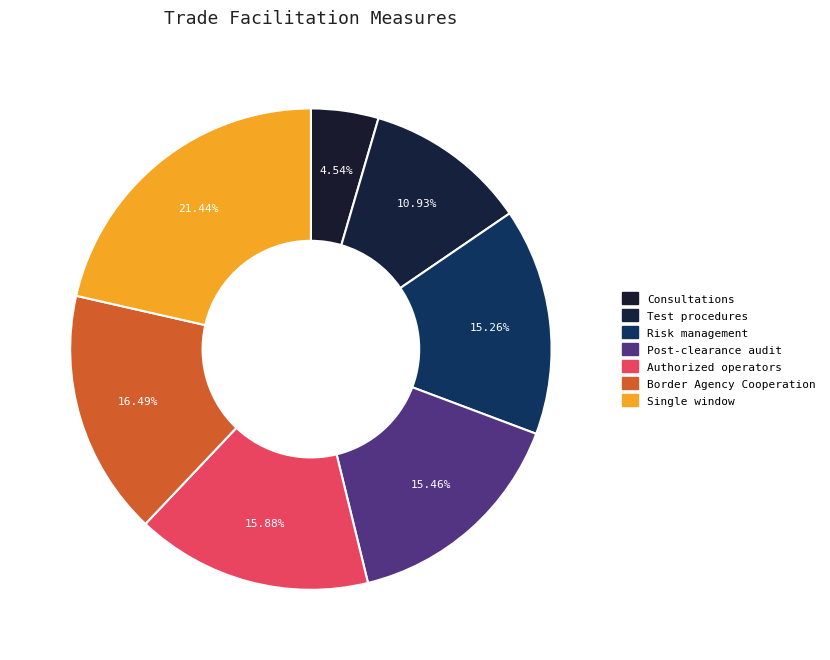

Rank the categories by value from lowest to highest.

Consultations, Test procedures, Risk management, Post-clearance audit, Authorized operators, Border Agency Cooperation, Single window